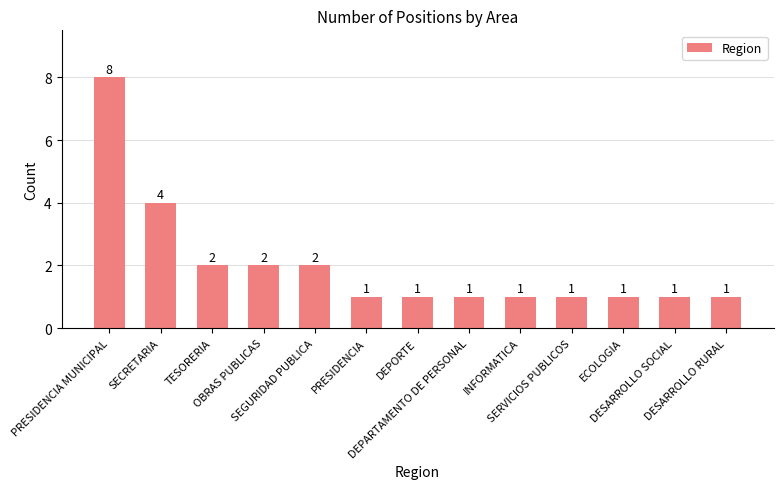

Reading left to right, transcribe all the data shown in this chart.

8	4	2	2	2	1	1	1	1	1	1	1	1